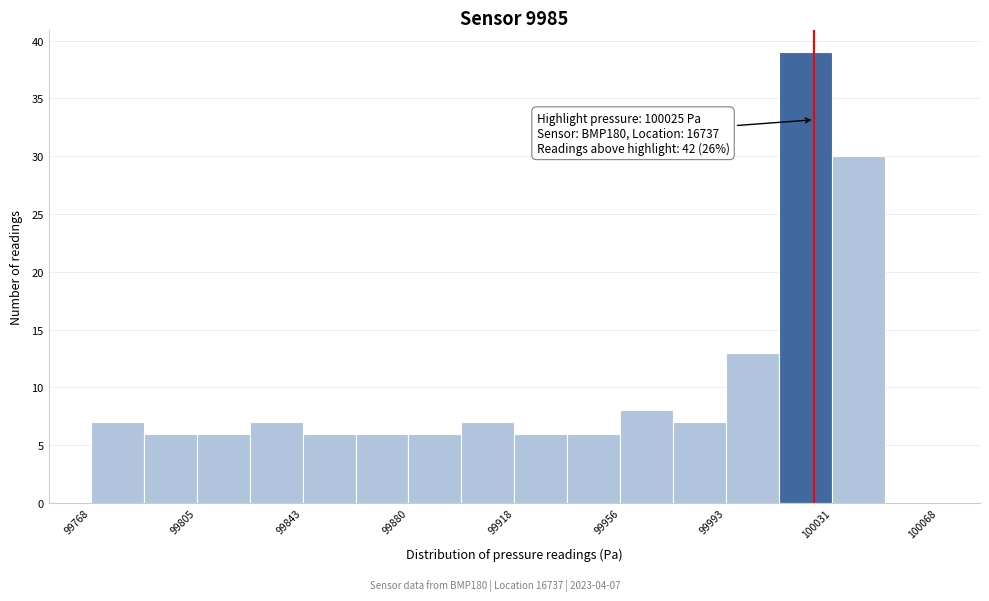

Read against the x-axis, roughly where is the centre of the tallest bar?

100020